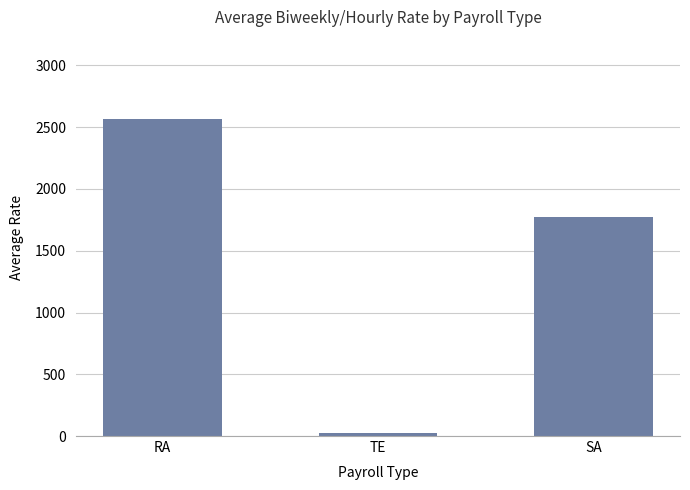

Does the chart contain stacked bars?

No